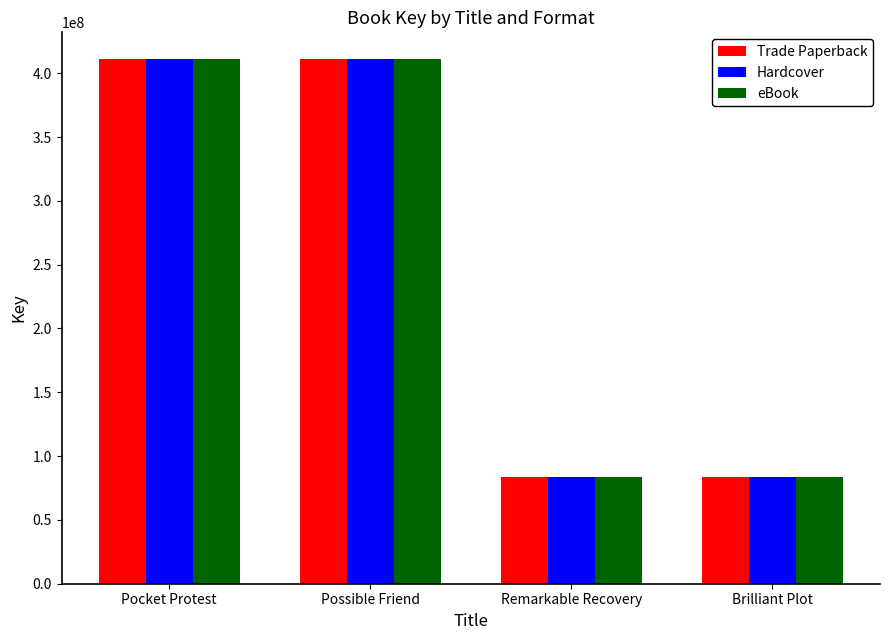

What is the value of the Hardcover bar at the 4th from the left?

83474844